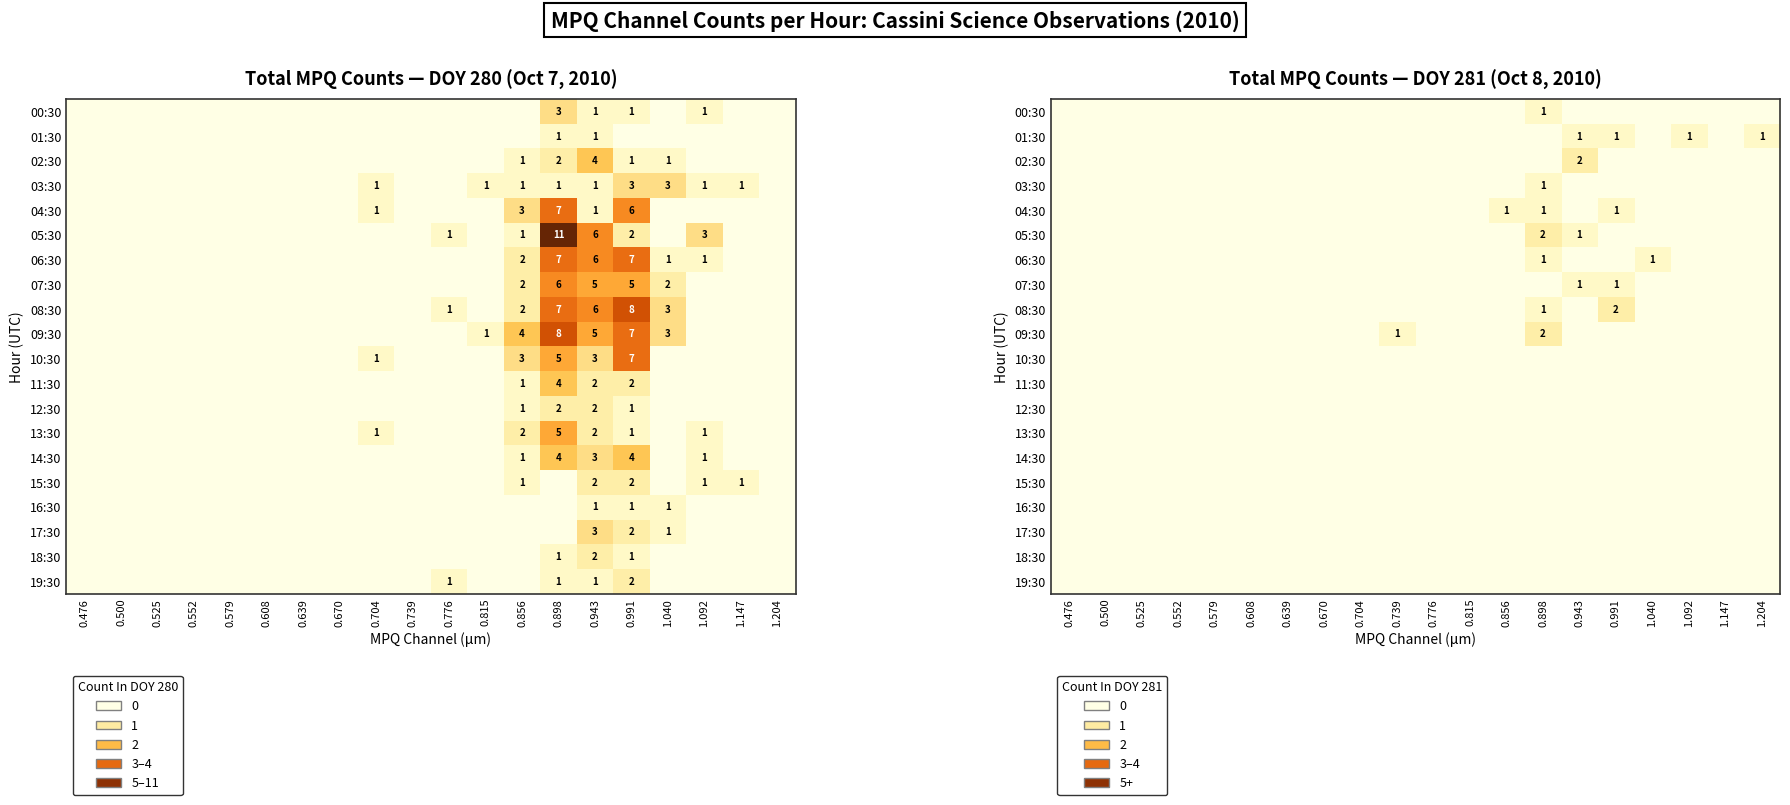

Is the value of 01:30 at 0.525 greater than the value of 06:30 at 0.704?

No